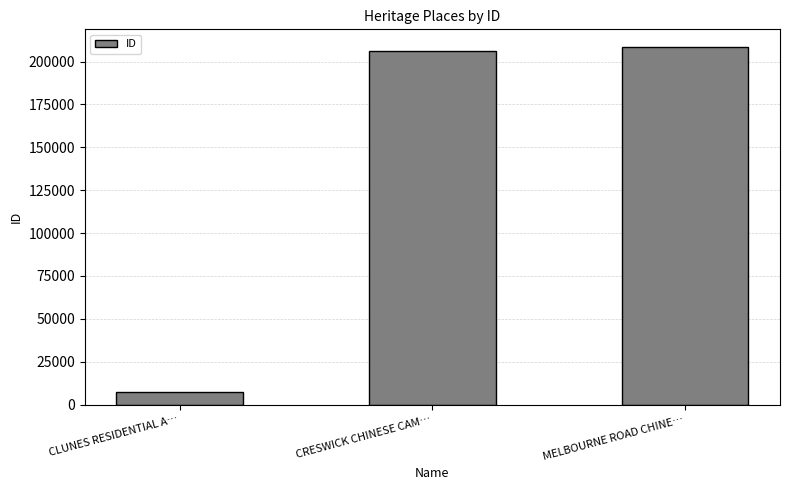

Is it true that the value at CRESWICK CHINESE CAM… is 322688?

False